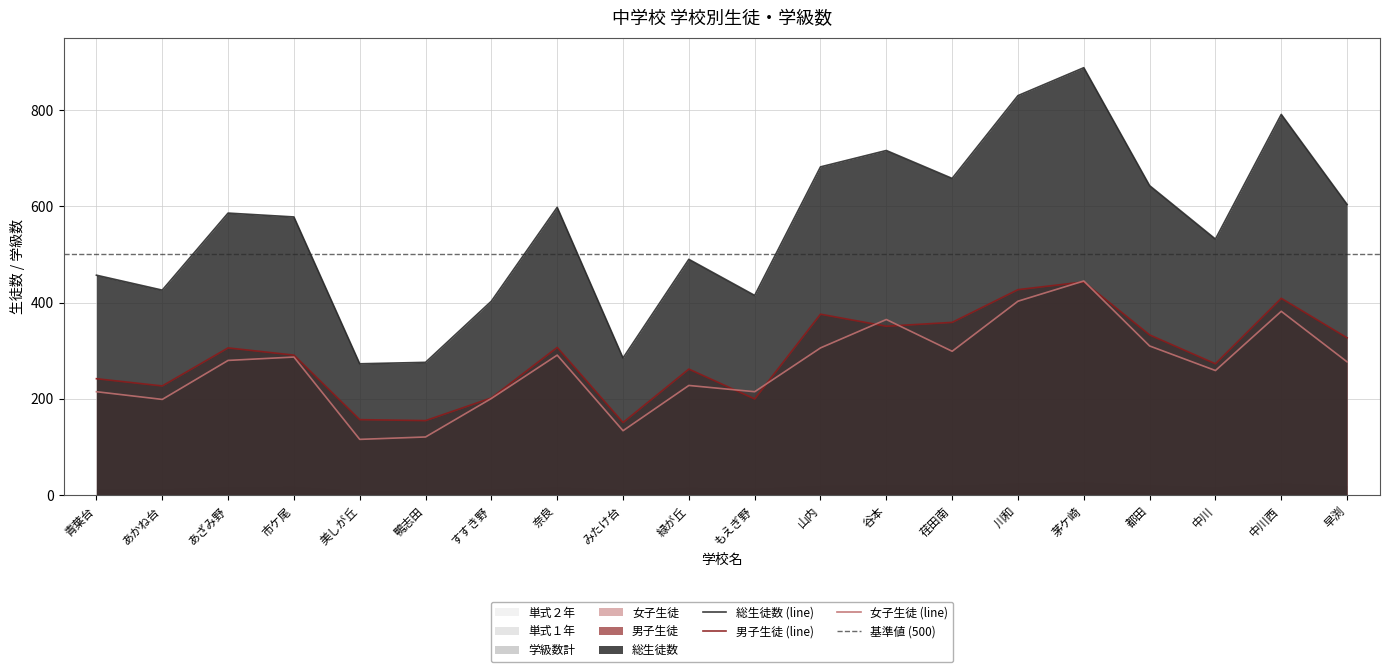

Is it true that 女子生徒 equals 337 at あかね台?

False